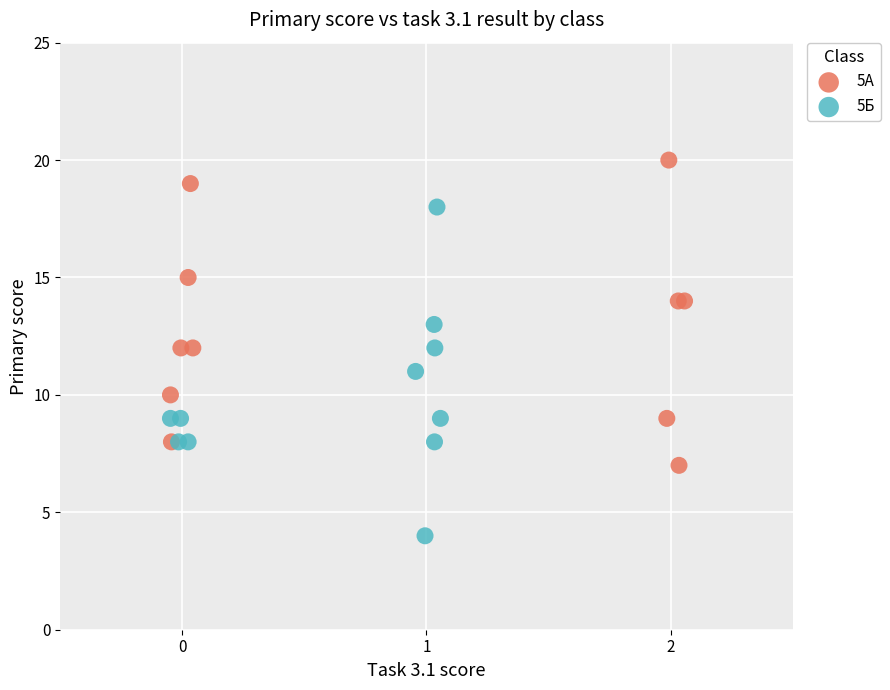

Which series contains the lowest Y value?

5Б